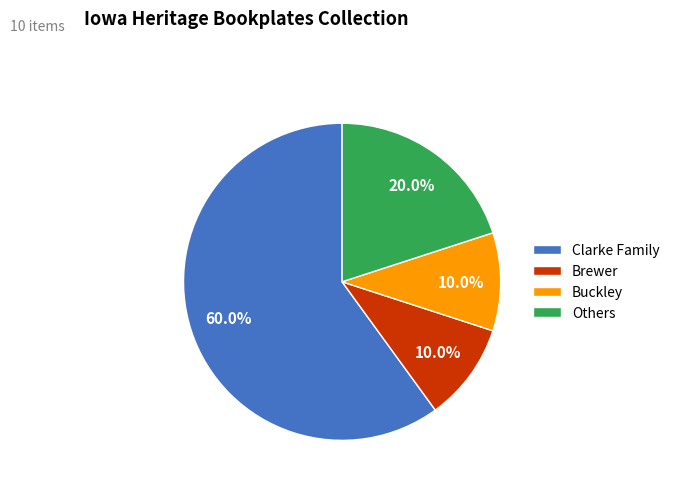

What percentage is NOT represented by Brewer?

90.0%